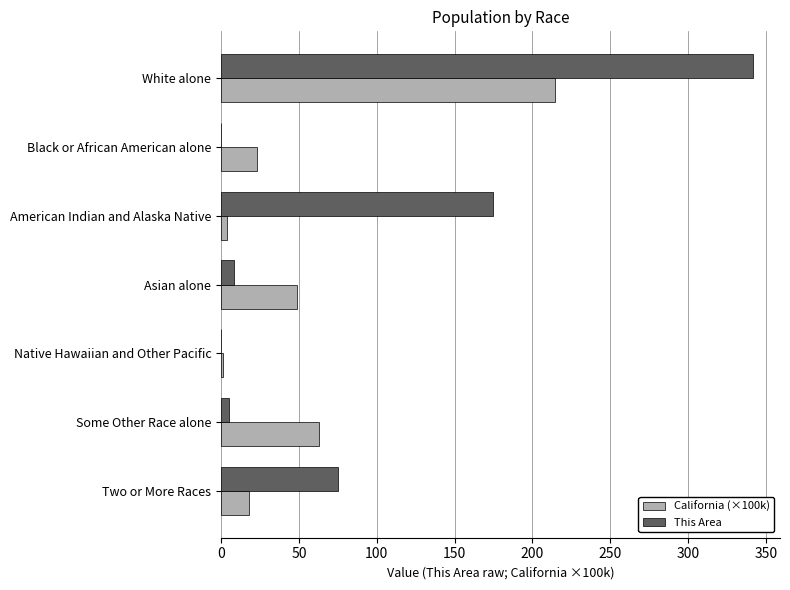

What value does the This Area series have at Two or More Races?

75.0